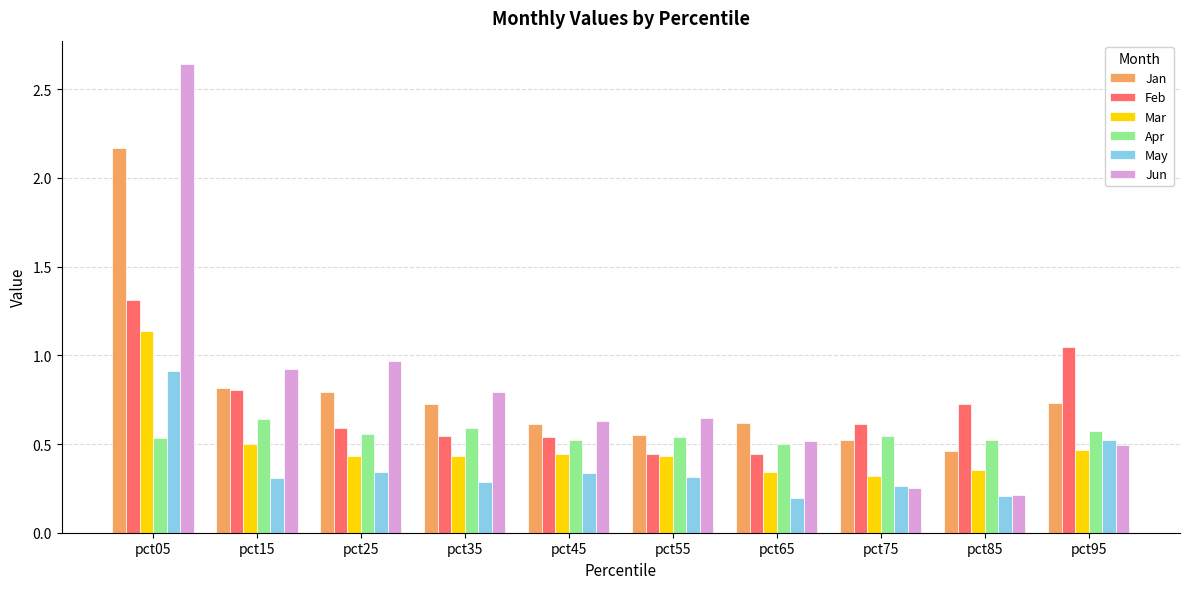

At pct05, list the series in order from largest to smallest.

Jun, Jan, Feb, Mar, May, Apr